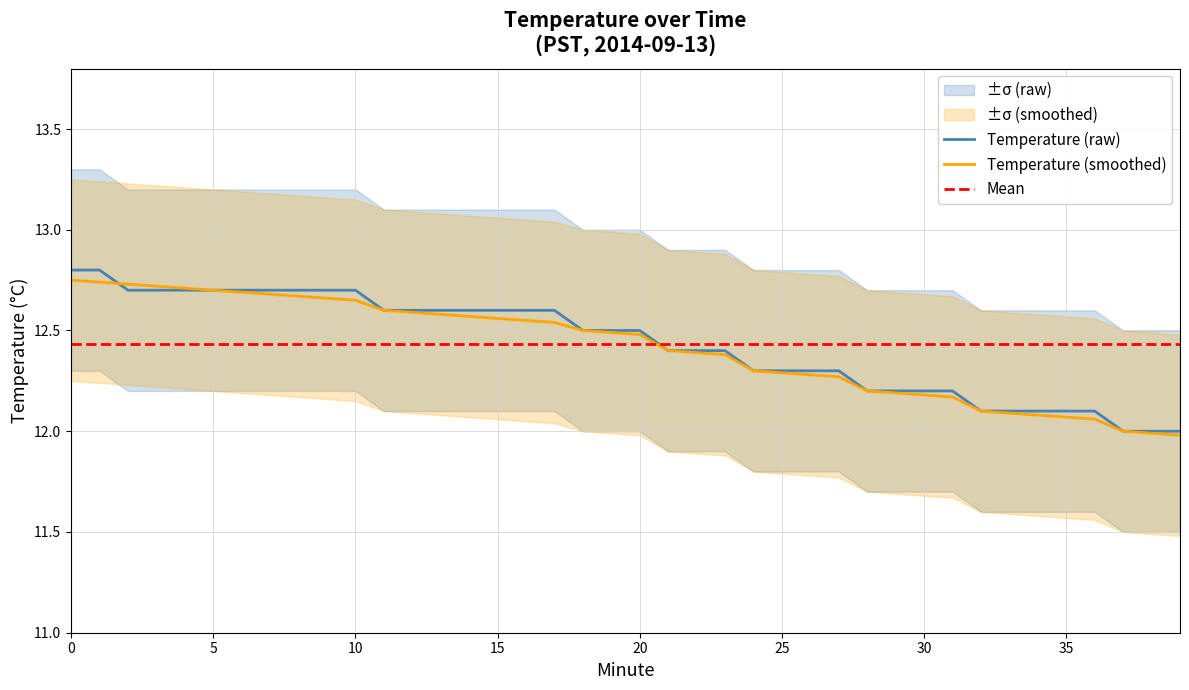

How many lines are shown in the chart?

3